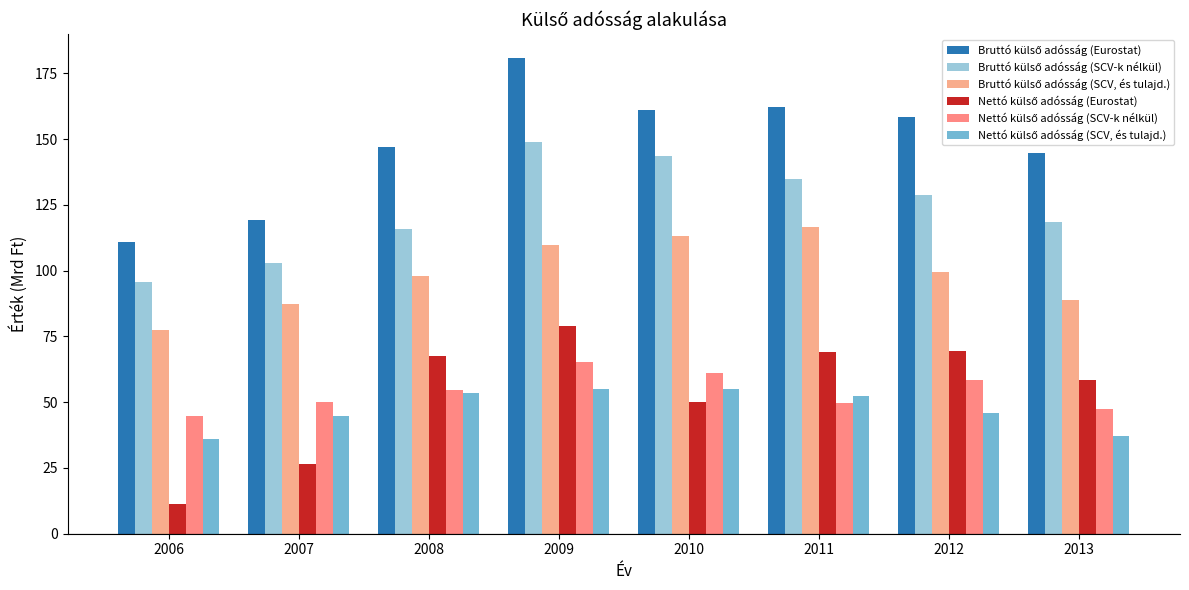

Which series has the widest spread of values?

Bruttó külső adósság (Eurostat)